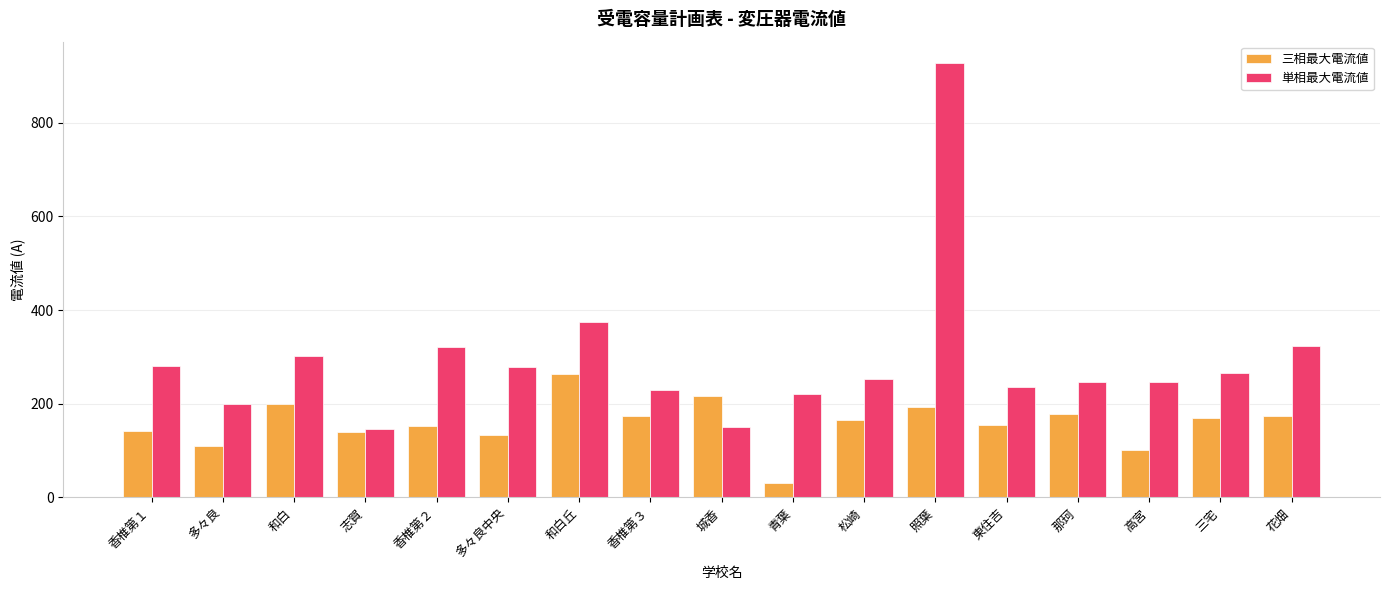

What is the maximum value for 単相最大電流値?

927